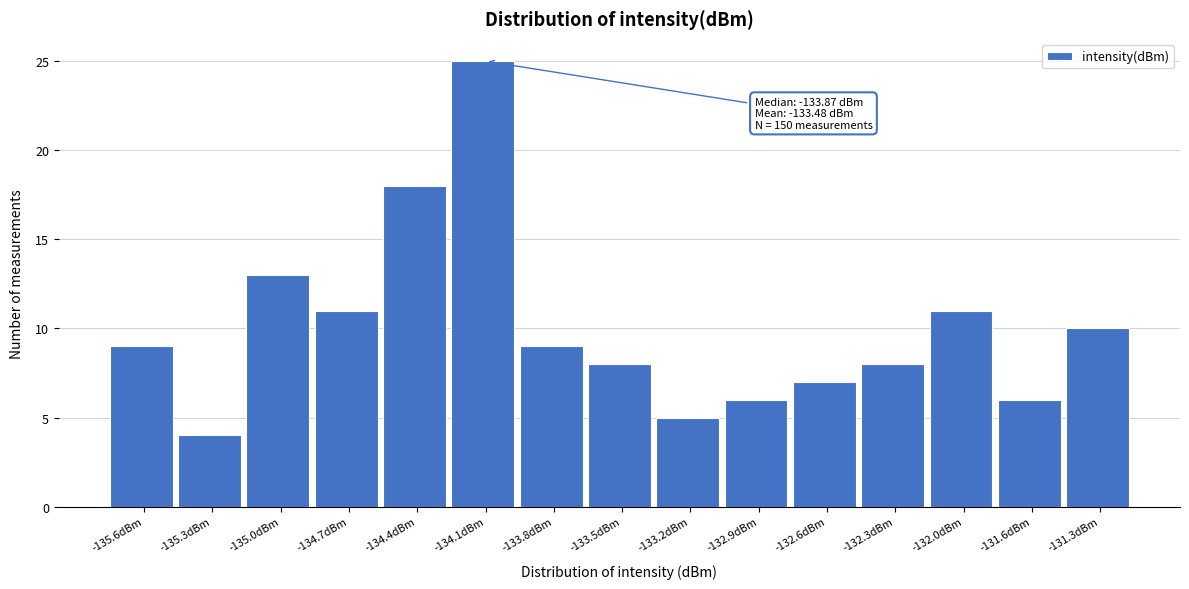

Reading left to right, what are all the values shown in this chart?

9	4	13	11	18	25	9	8	5	6	7	8	11	6	10